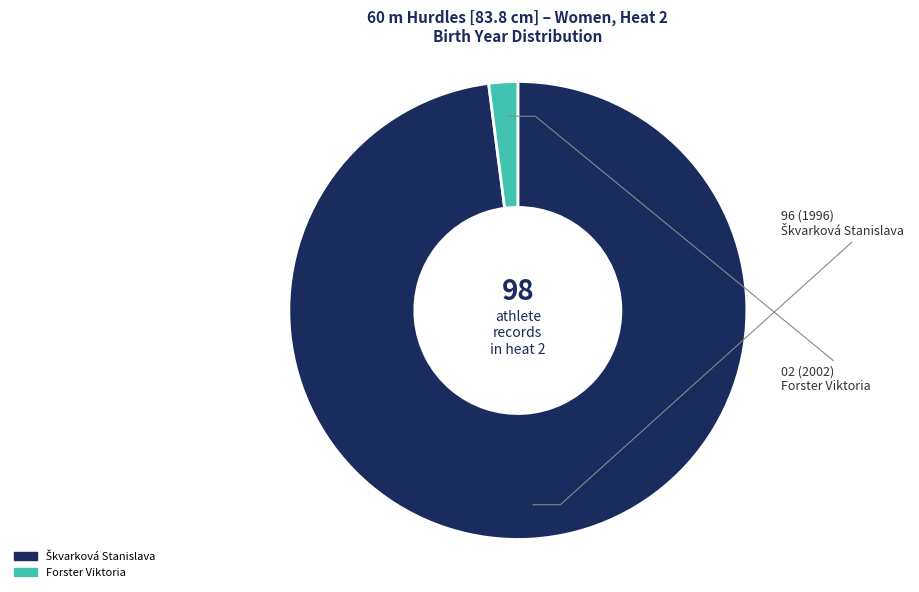

Is it true that Forster Viktoria is 2% of the pie?

True